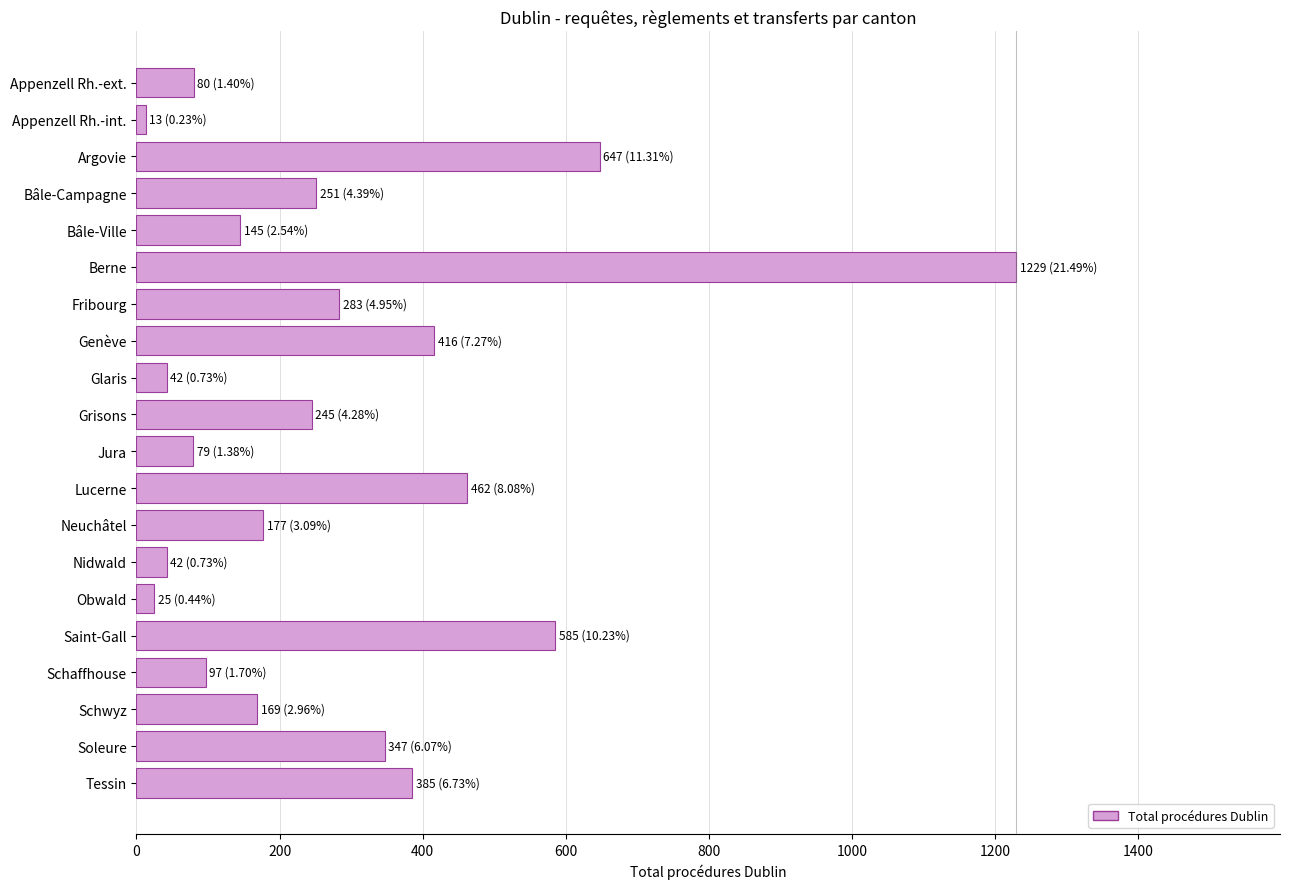

Count the number of data series in this chart.

1